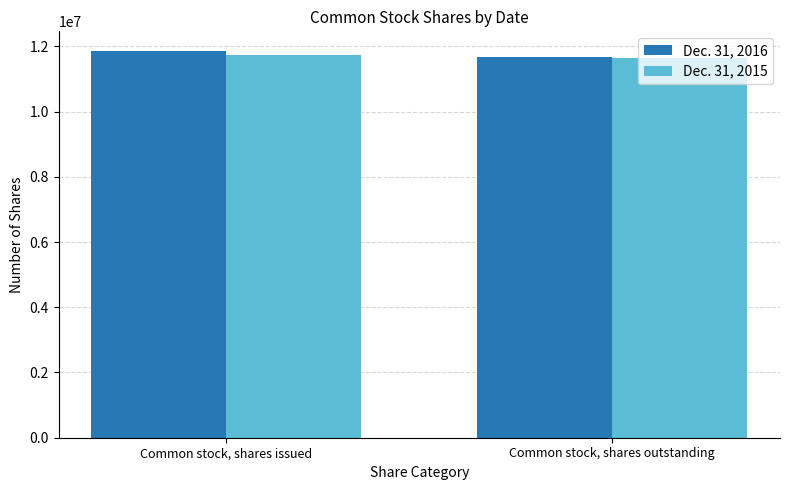

List the series in order of their peak value, highest first.

Dec. 31, 2016, Dec. 31, 2015